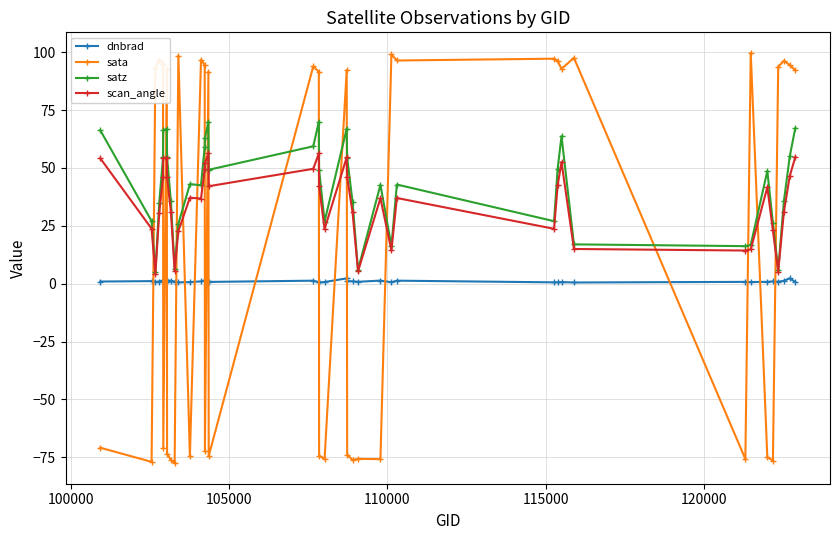

True or false: dnbrad and satz intersect in this chart.

False